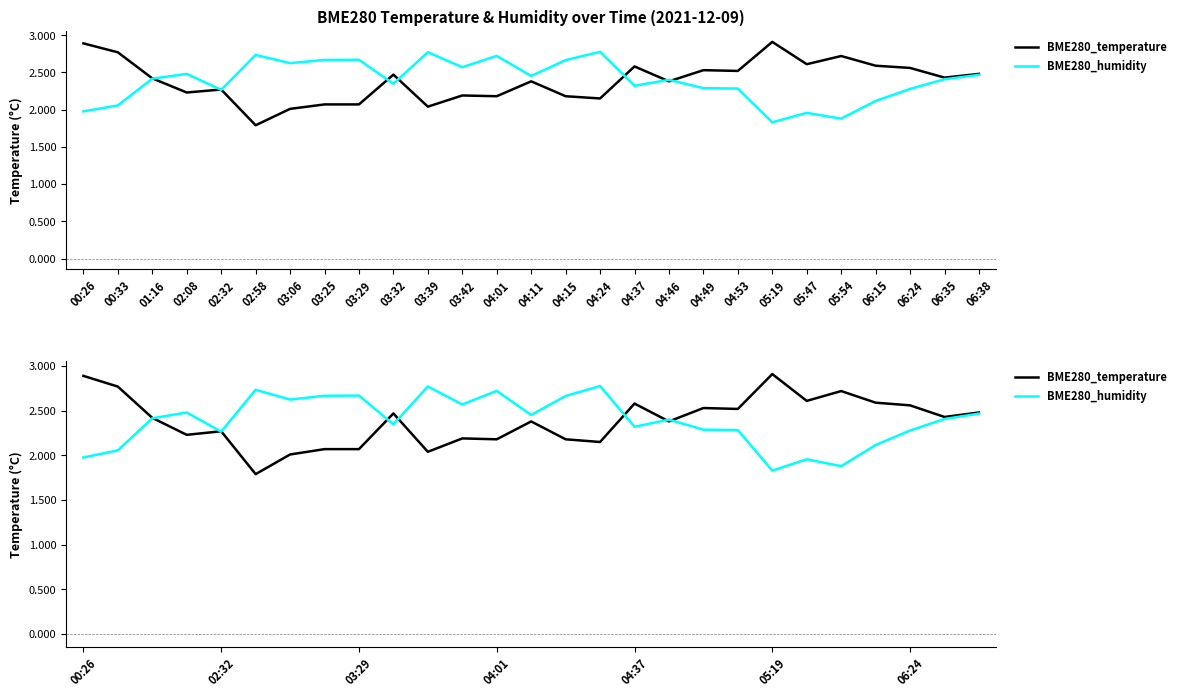

Which has a higher value, 04:01 or 06:38?

06:38